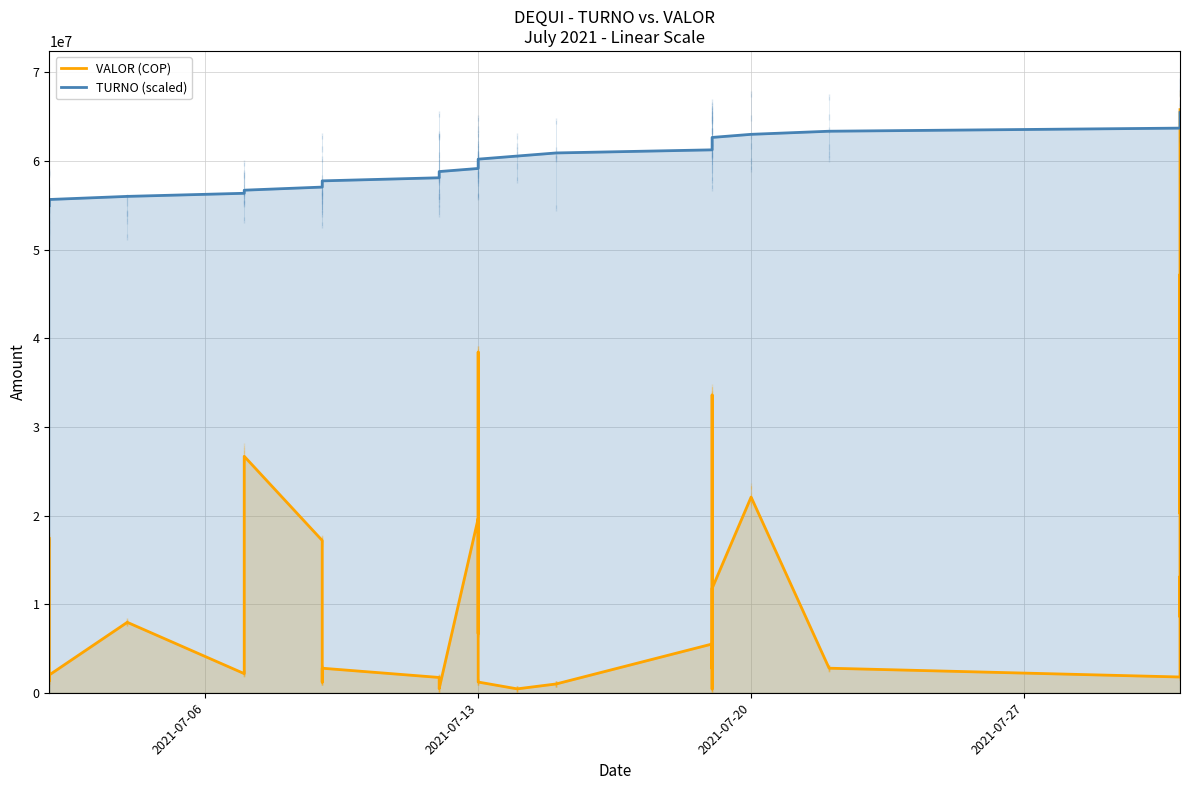

How many data points in TURNO (scaled) are above 60200000?

15